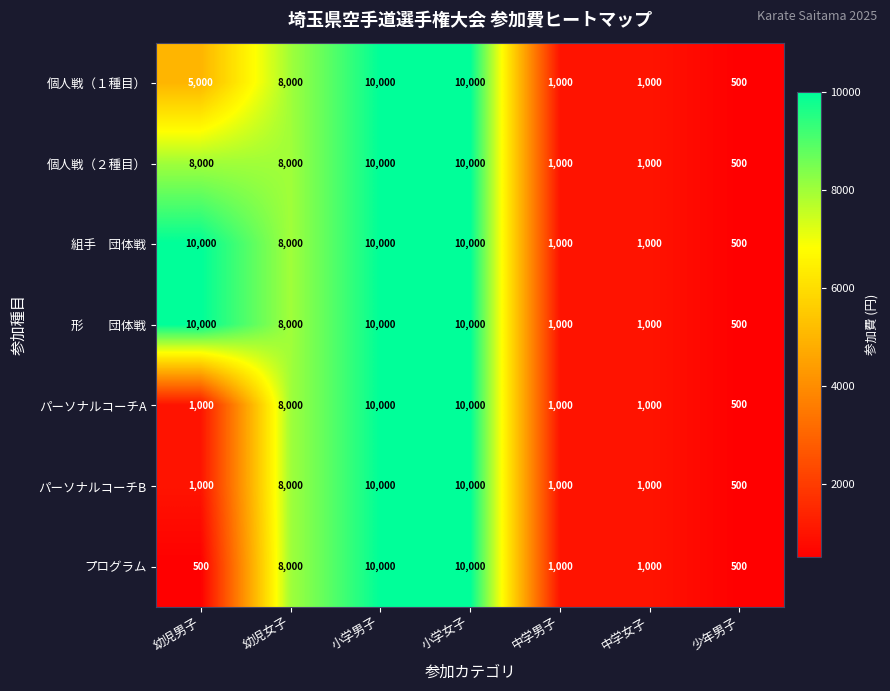

What is the smallest value displayed?

500